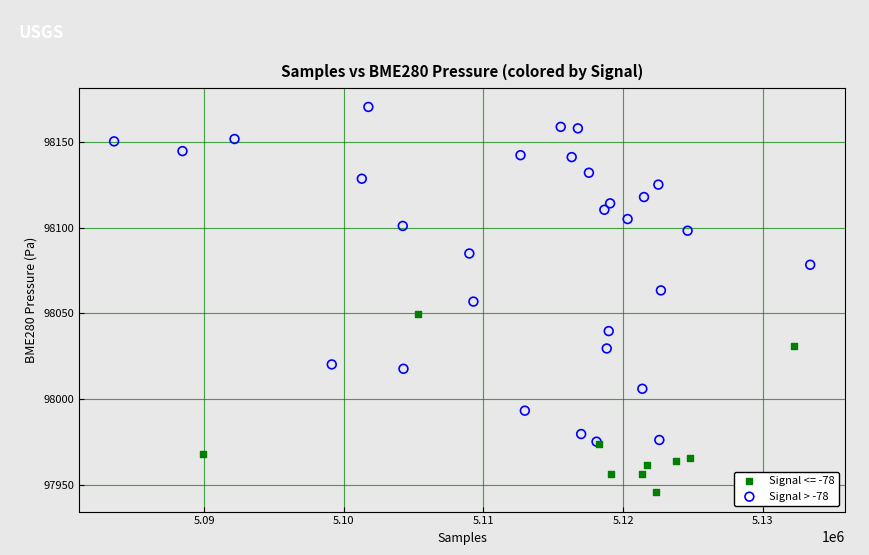

Which series contains the lowest Y value?

Signal <= -78